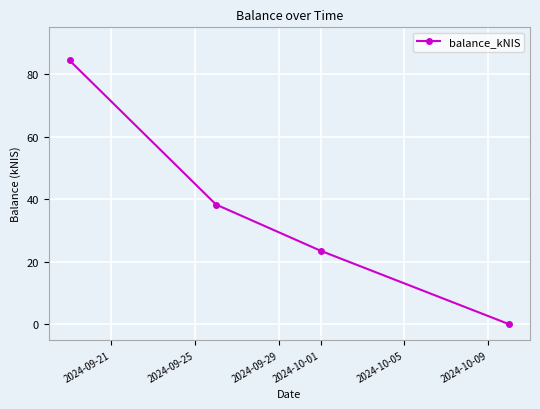

Reading right to left, what are all the values shown in this chart?

0.0	23.5	38.3	84.4